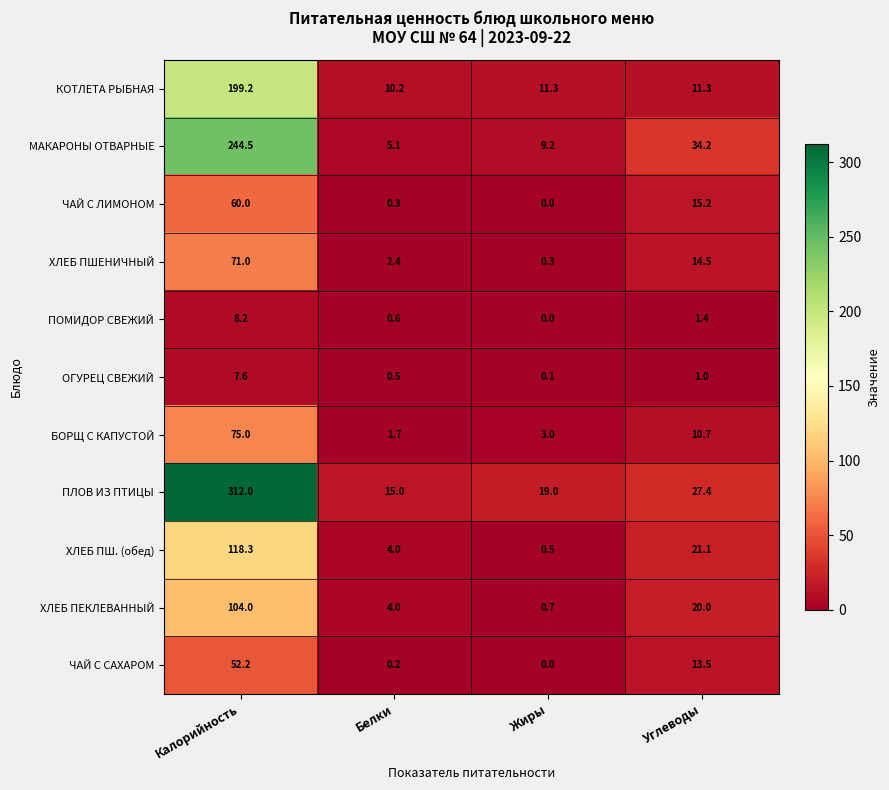

What is the difference between the highest and lowest values at Углеводы?

33.2